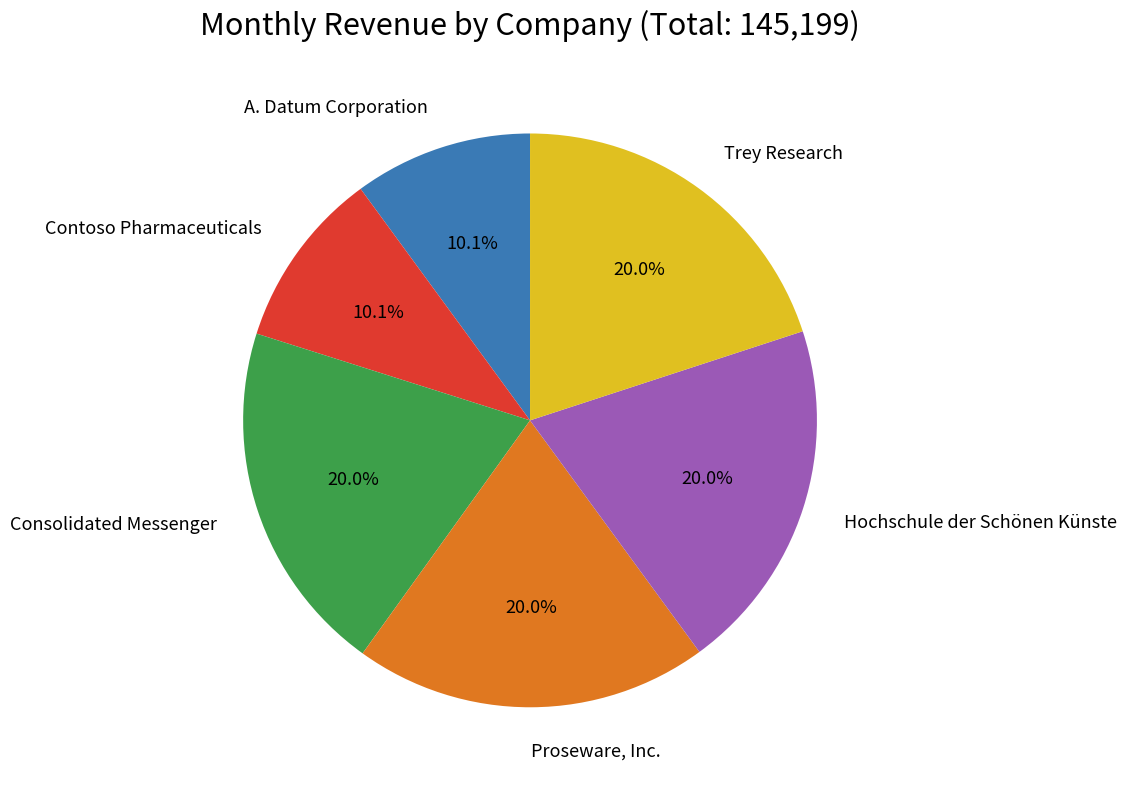

How many segments does this pie chart have?

6